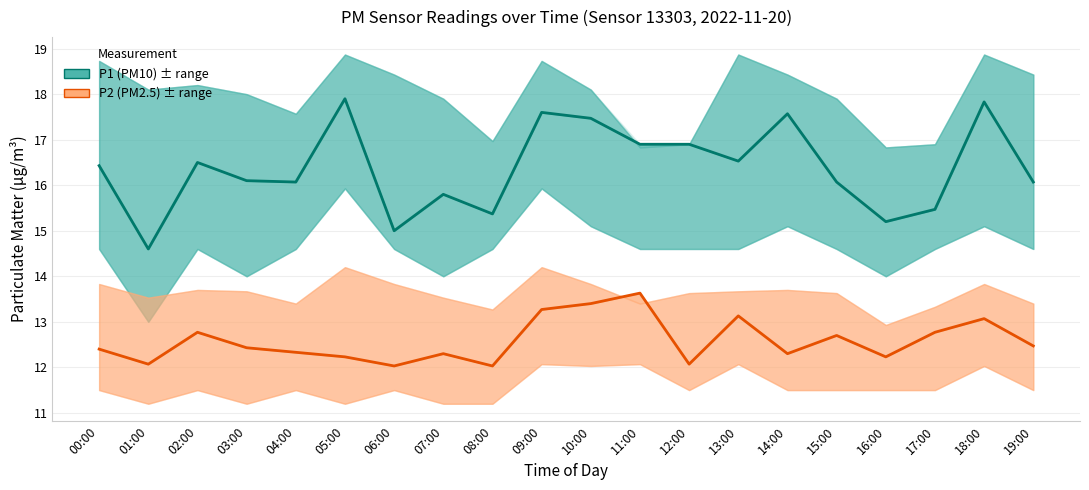

Is the value of P2 (PM2.5) at 00:00 greater than the value of P1 (PM10) at 16:00?

No